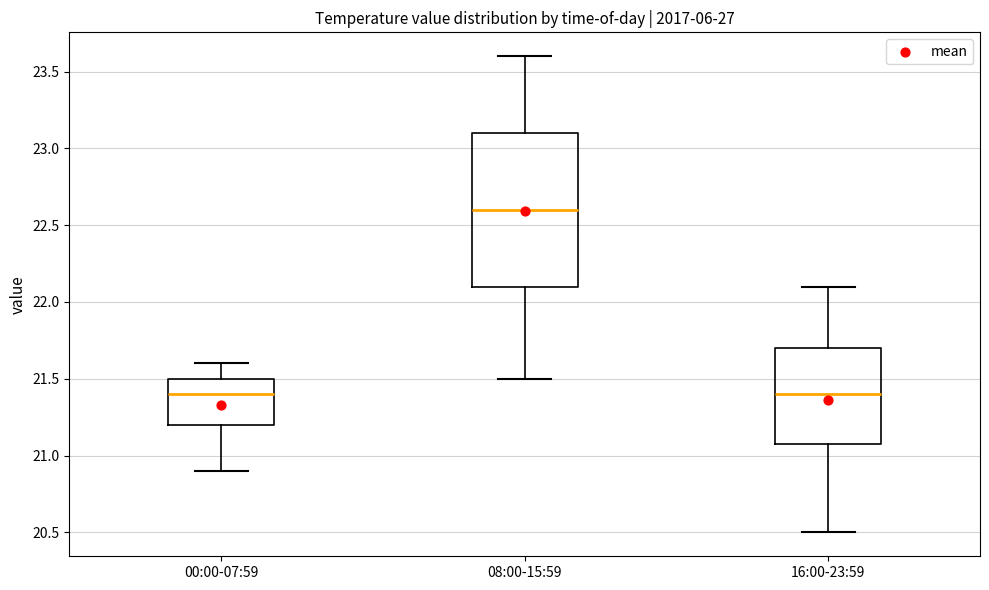

Reading left to right, transcribe this box plot: for each box, give where its median line is, the range the box spans, and where its two whiskers end, as read against the y-axis. The values are not printed on the chart, so give them approximately, as read against the axis.

00:00-07:59: median 21.4, box 21.2 to 21.5, whiskers 20.9 to 21.6
08:00-15:59: median 22.6, box 22.1 to 23.1, whiskers 21.5 to 23.6
16:00-23:59: median 21.4, box 21.1 to 21.7, whiskers 20.5 to 22.1